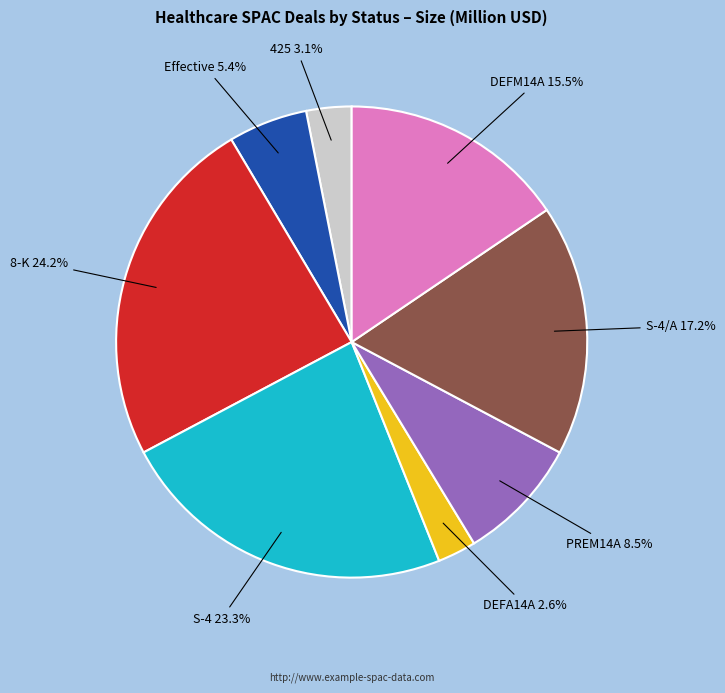

Is there any slice that represents more than half of the pie?

No